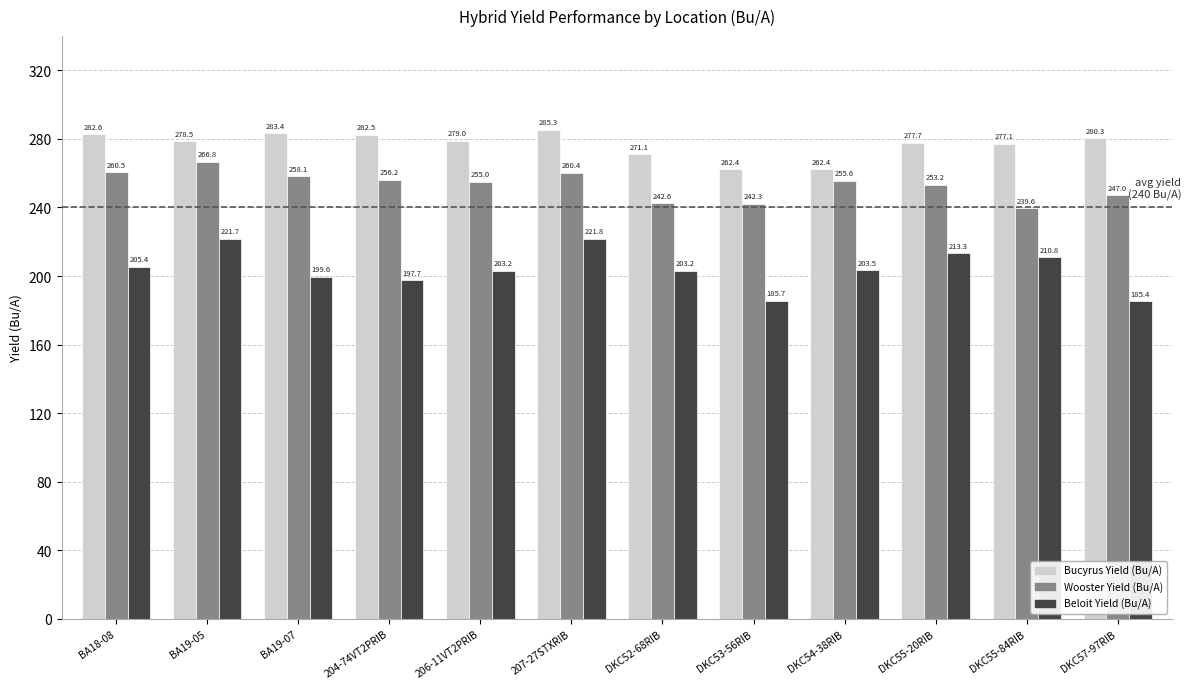

At which category is the sum across all series the highest?

207-27STXRIB